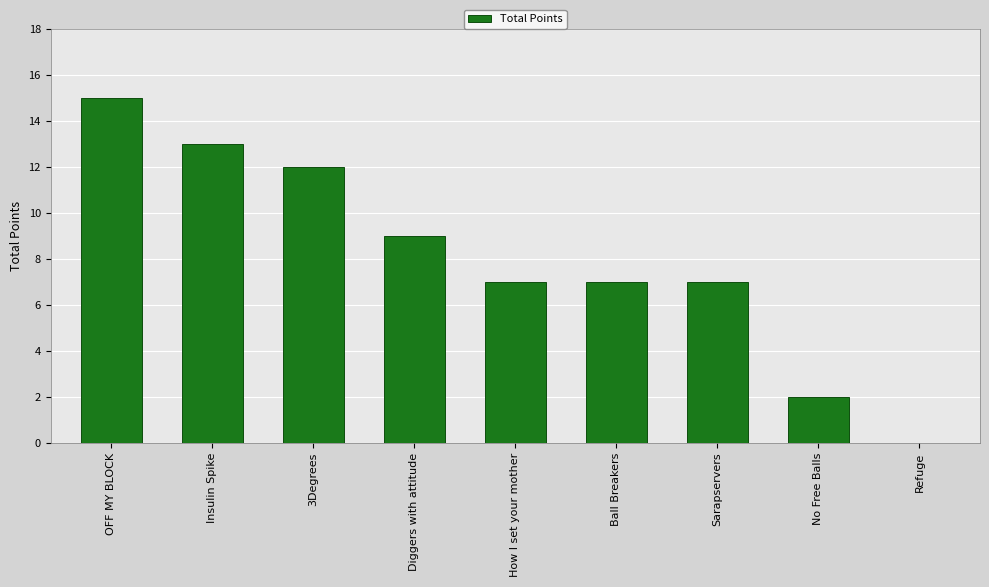

Which category has the highest value across all series?

OFF MY BLOCK